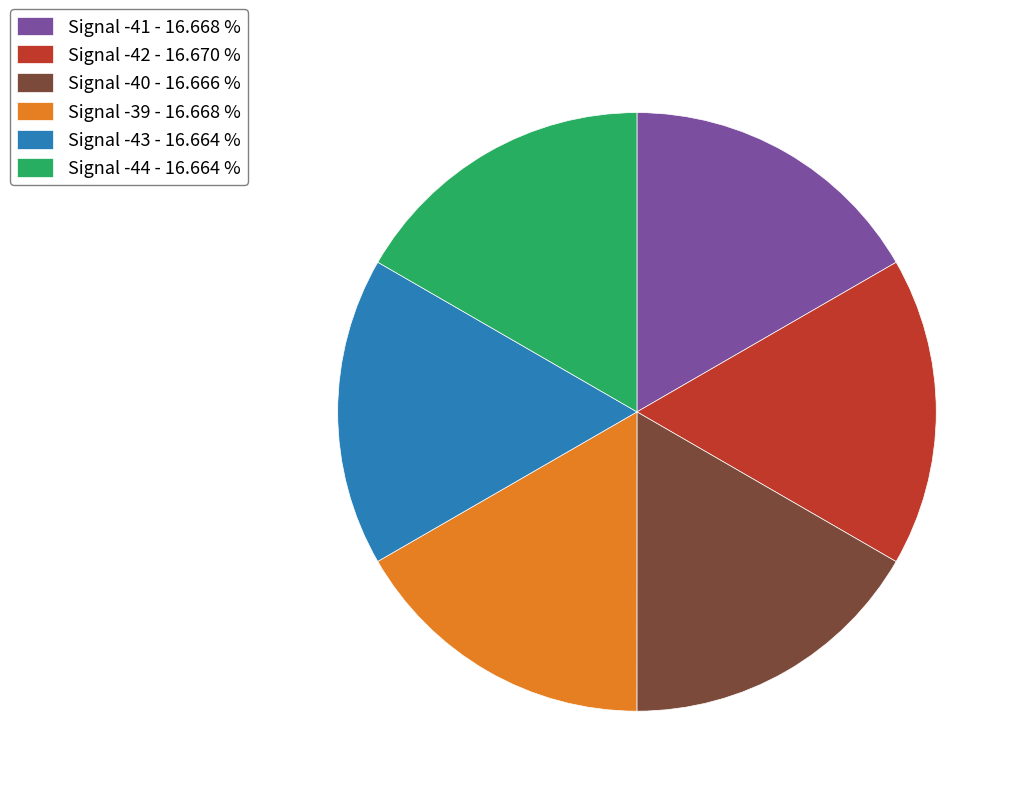

How many slices are in this pie chart?

6